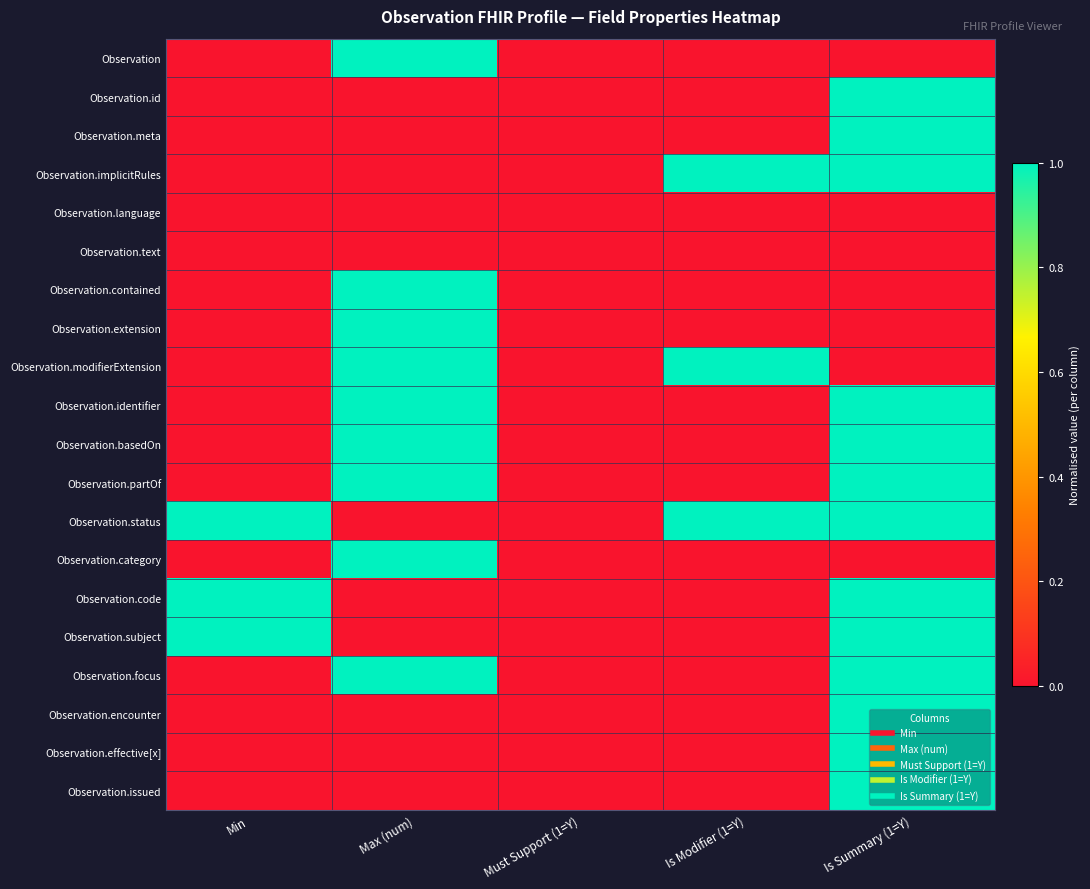

What is the spread (max minus min) of values at Is Summary (1=Y)?

1